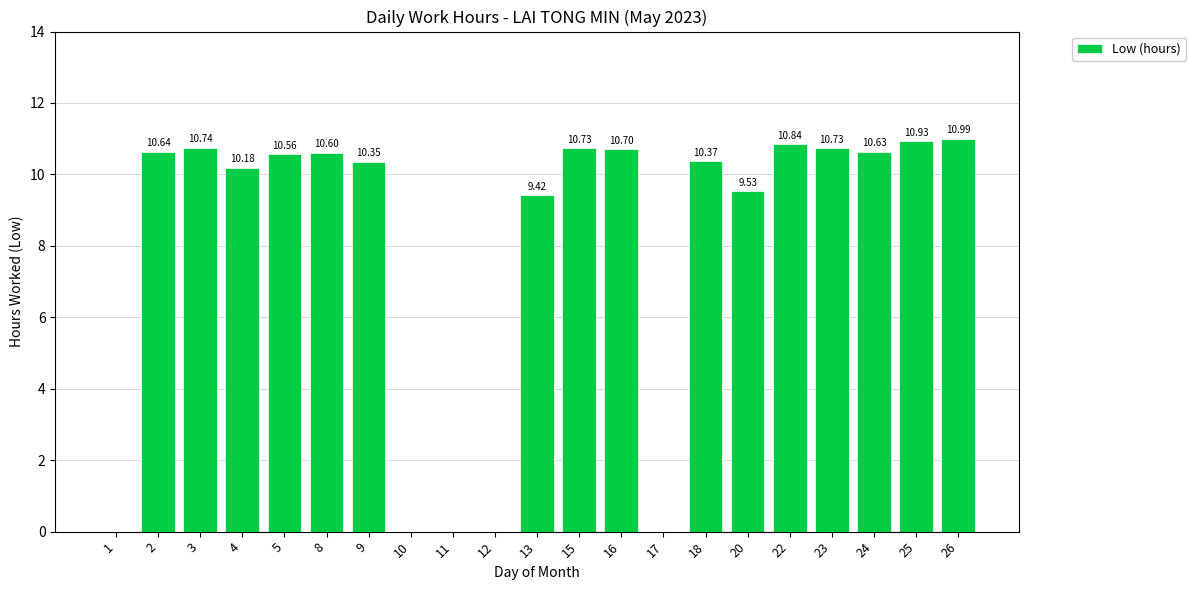

Between 23 and 2, which is larger?

23